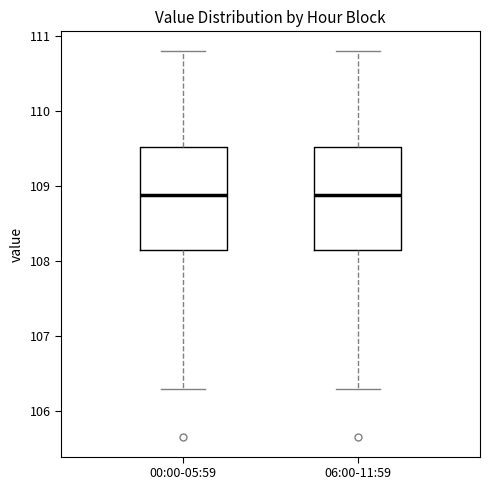

Reading left to right, transcribe this box plot: for each box, give where its median line is, the range the box spans, and where its two whiskers end, as read against the y-axis. The values are not printed on the chart, so give them approximately, as read against the axis.

00:00-05:59: median 108.9, box 108.2 to 109.5, whiskers 106.3 to 110.8
06:00-11:59: median 108.9, box 108.2 to 109.5, whiskers 106.3 to 110.8